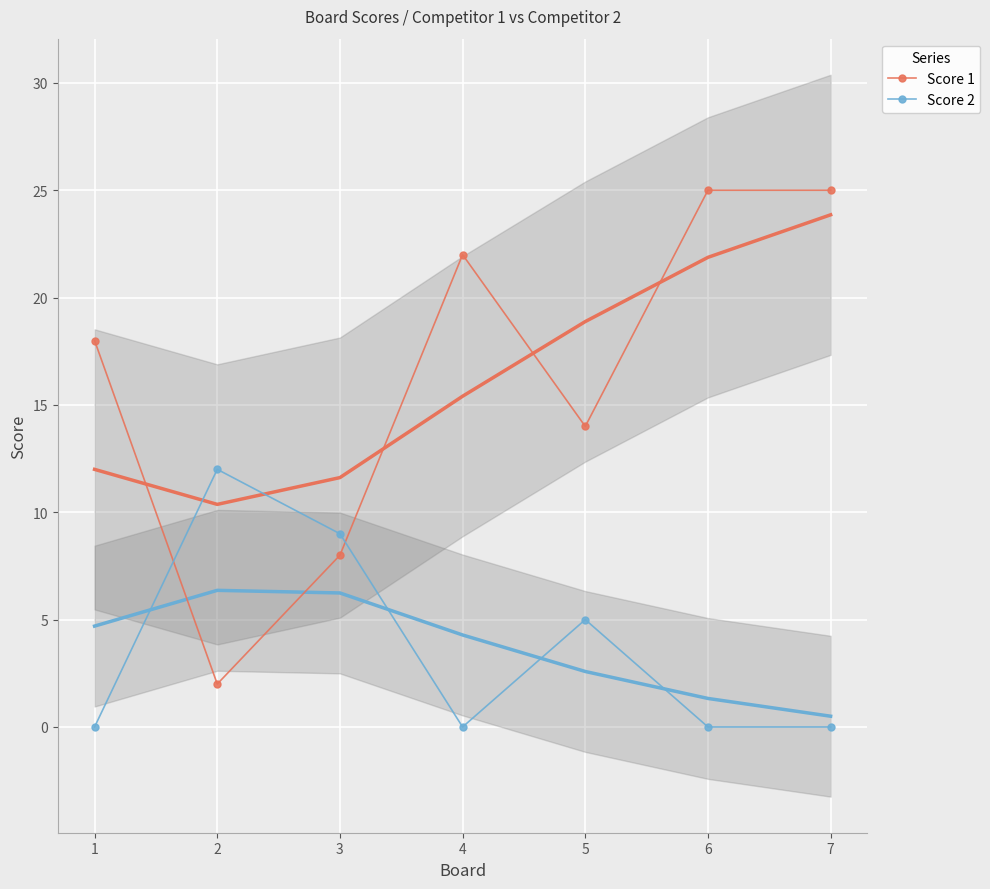

Which has a higher value, 5 or 2?

5